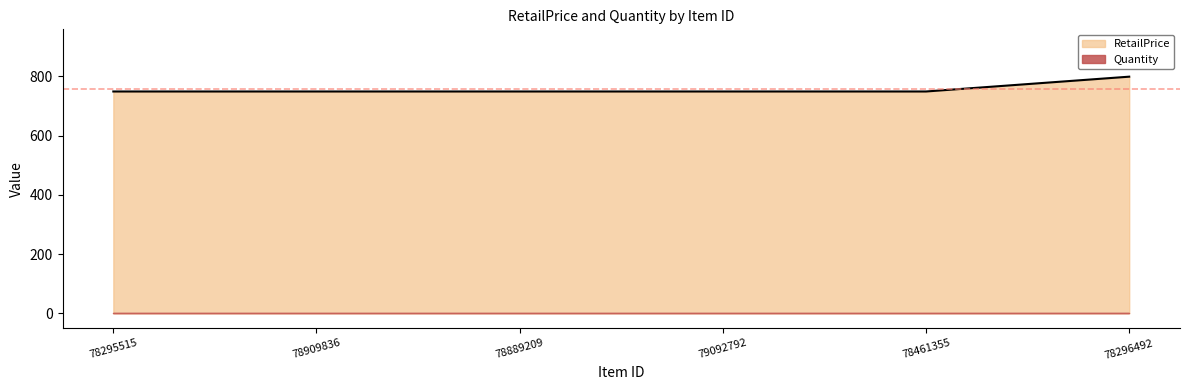

Reading left to right, extract all data points from this chart.

78295515=749	78909836=749	78889209=749	79092792=749	78461355=749	78296492=799